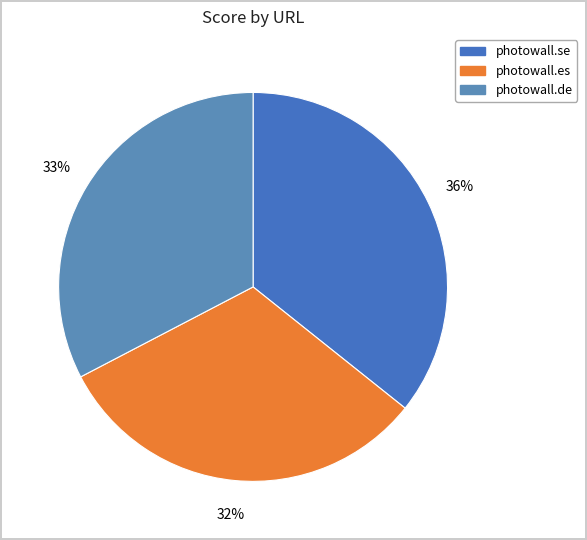

Rank the categories by value from highest to lowest.

photowall.se, photowall.de, photowall.es